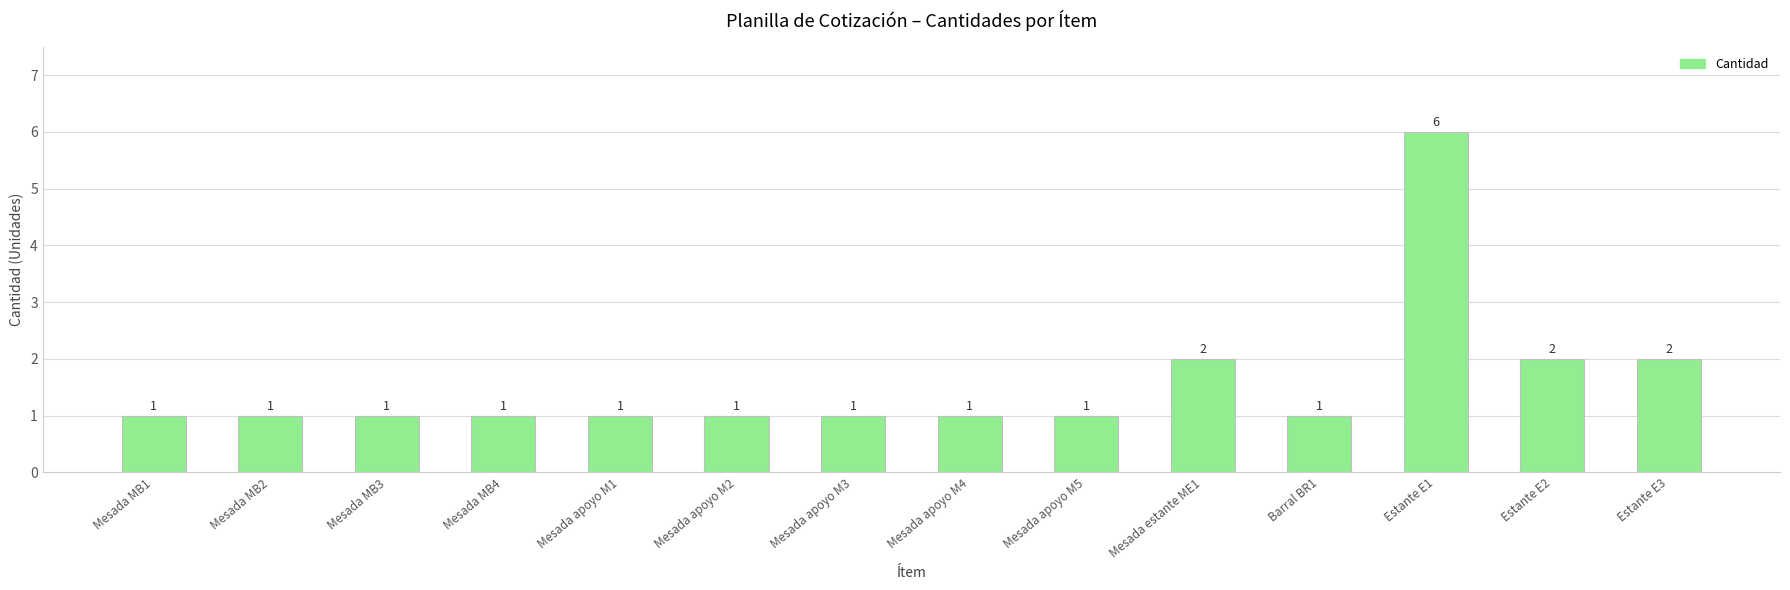

Reading left to right, list all the values displayed in this chart.

1	1	1	1	1	1	1	1	1	2	1	6	2	2